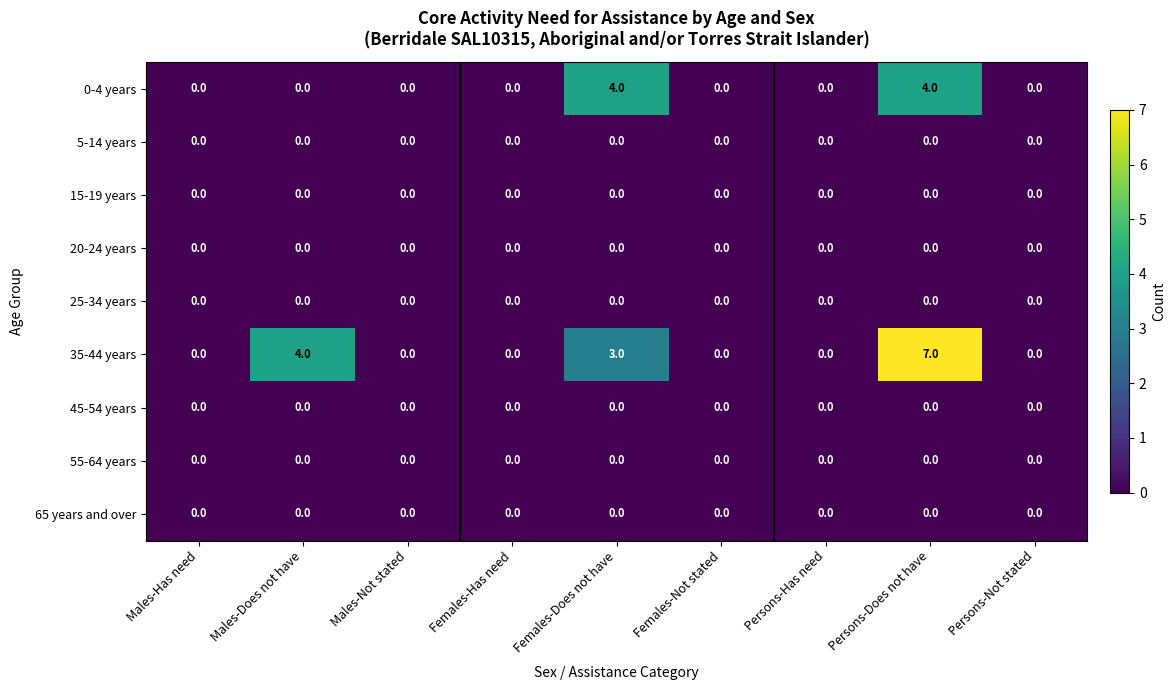

At which category is the sum across all series the highest?

Persons-Does not have